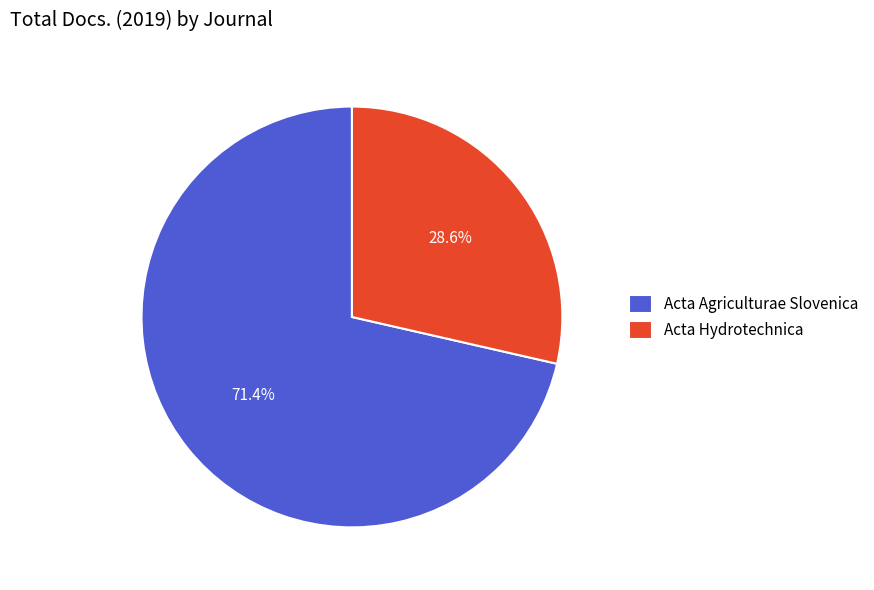

Between Acta Agriculturae Slovenica and Acta Hydrotechnica, which is larger?

Acta Agriculturae Slovenica